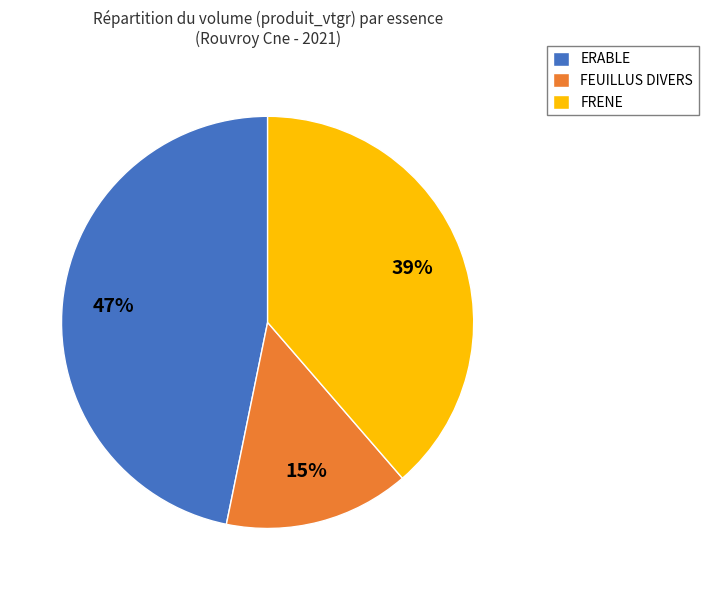

The ERABLE slice represents 59% of the pie. True or false?

False